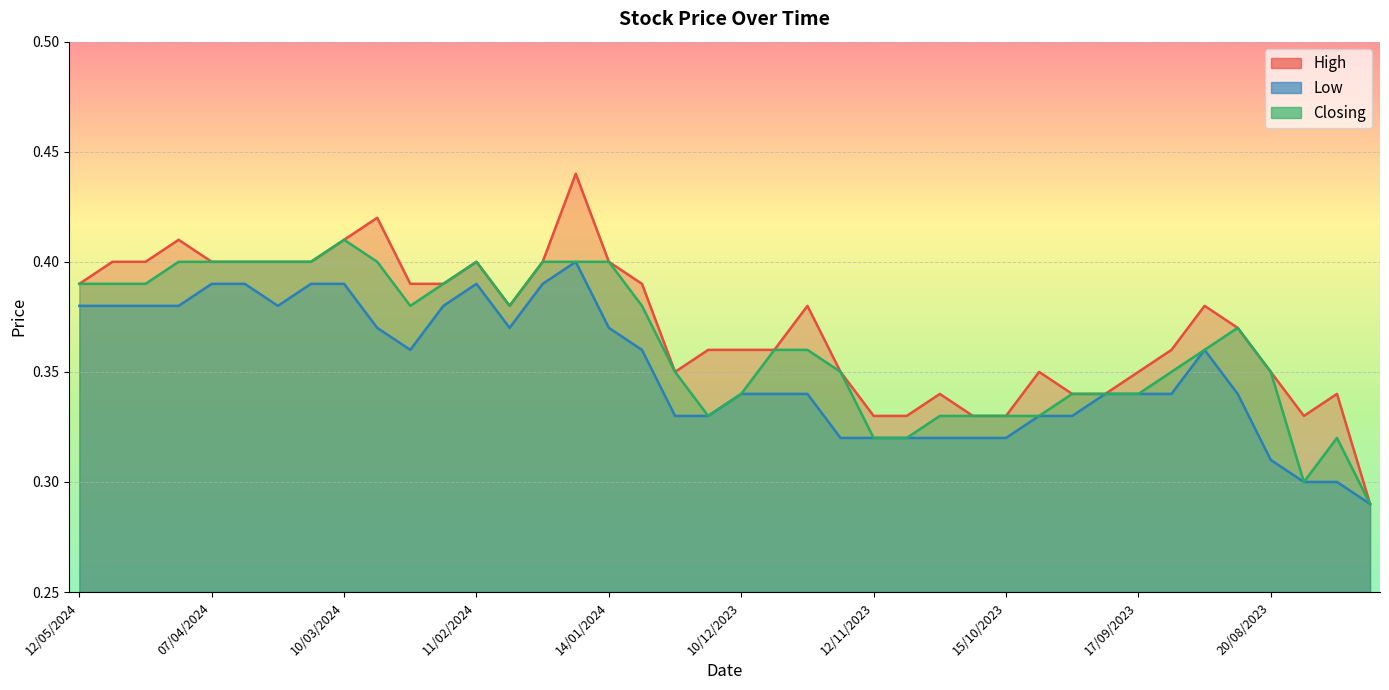

What is the difference between the maximum and minimum values in the High series?

0.2